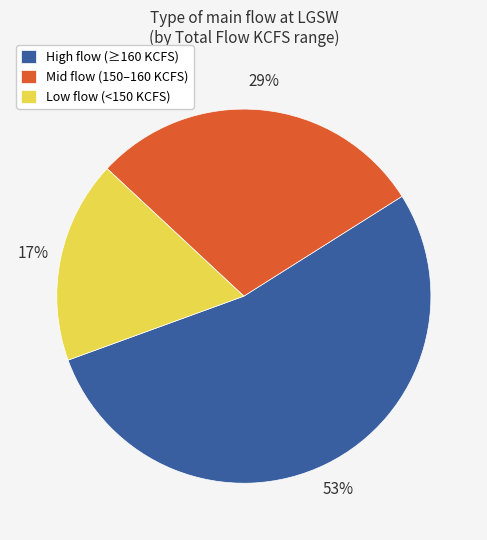

Is there any slice that represents more than half of the pie?

Yes